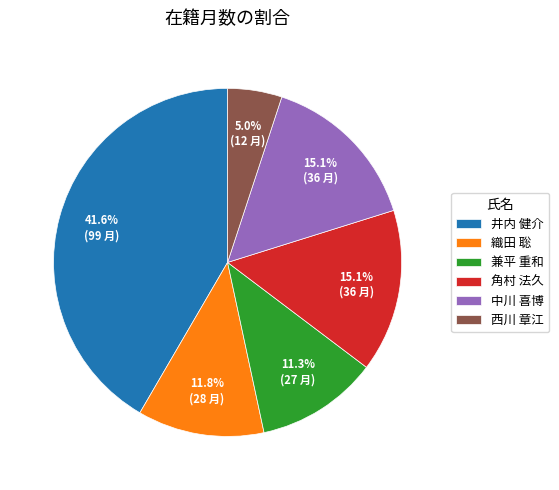

What percentage is NOT represented by 角村 法久?

84.9%